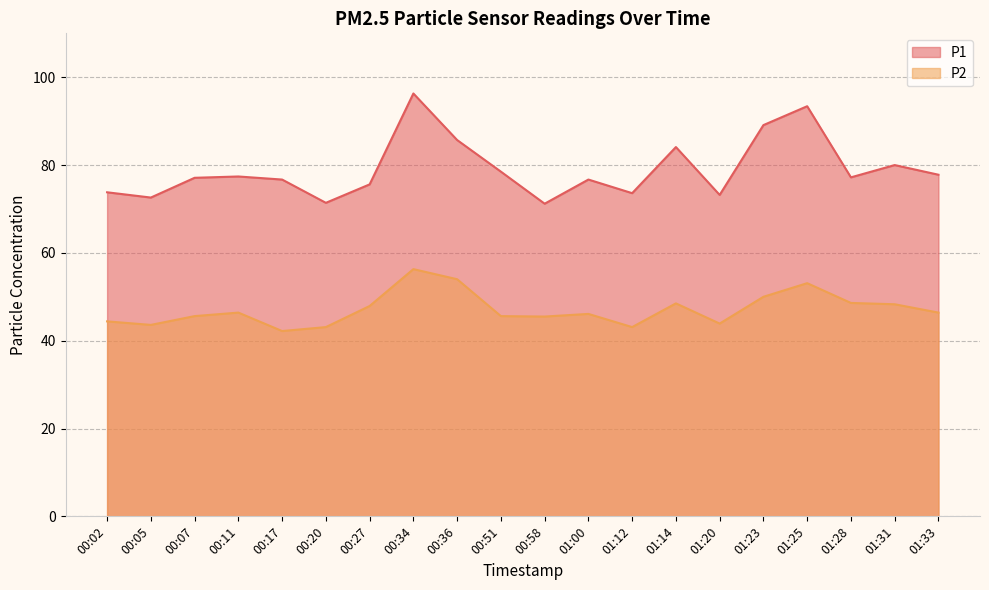

At which category does P2 reach its first local peak?

00:11